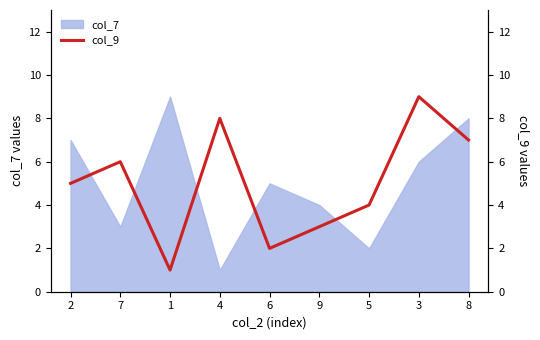

Rank the categories by col_7 value from highest to lowest.

1, 8, 2, 3, 6, 9, 7, 5, 4